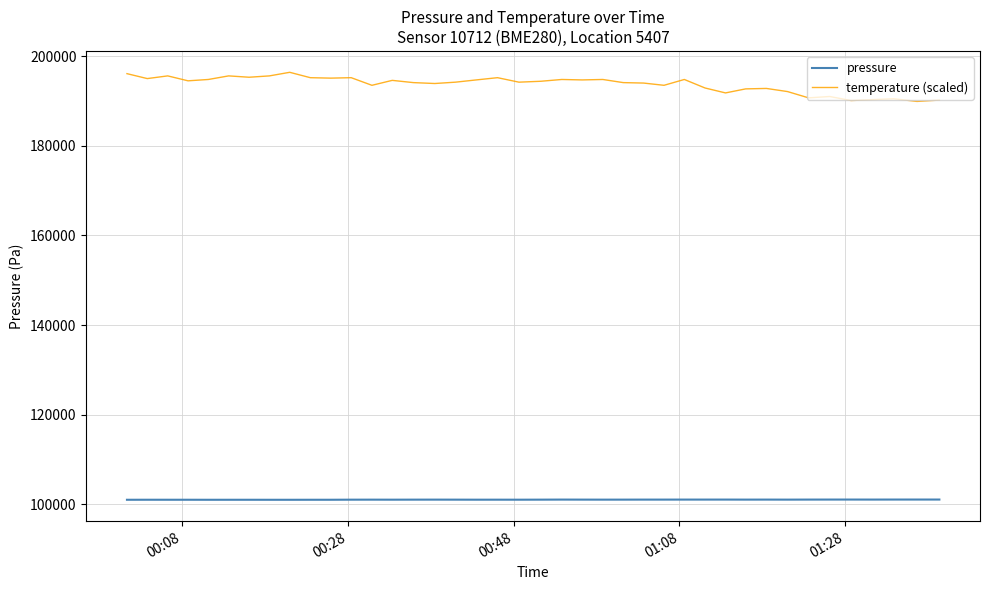

Rank the series by their maximum value, from highest to lowest.

temperature (scaled), pressure